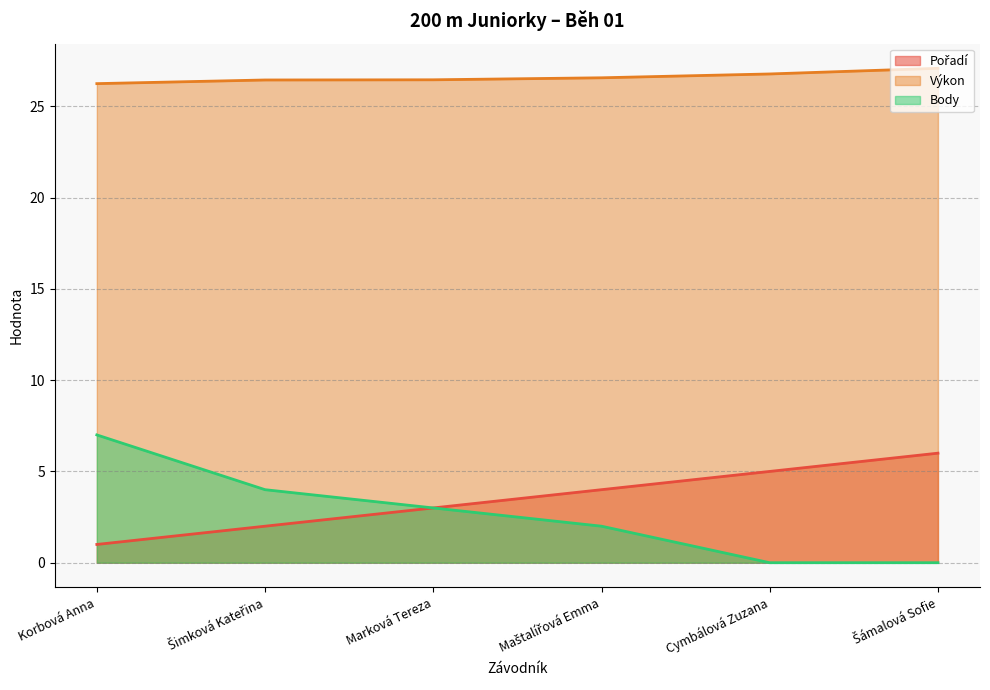

The Pořadí series shows 6.2 at Maštalířová Emma. True or false?

False